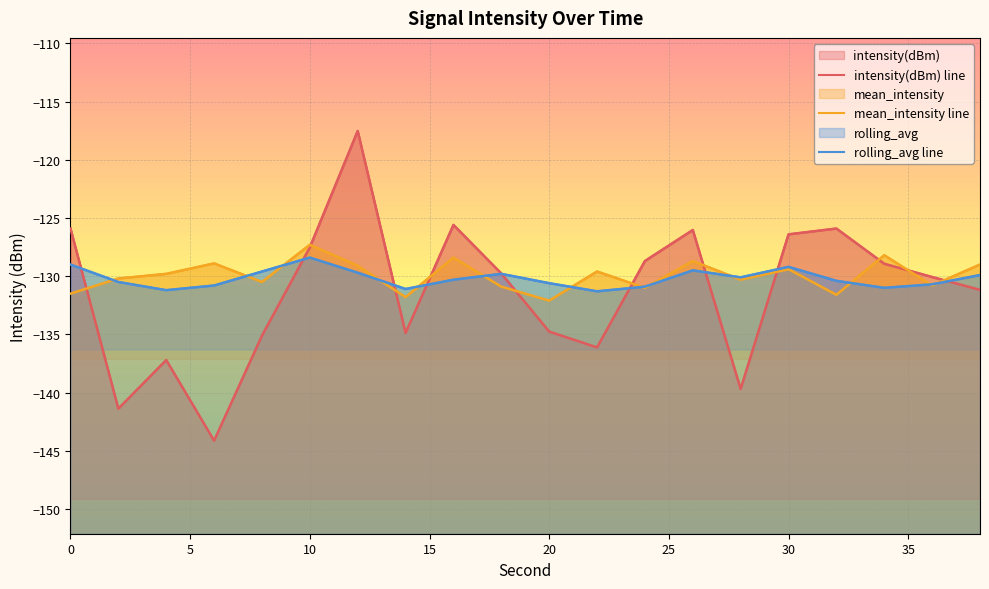

What is the highest value of the rolling_avg line series?

-128.4